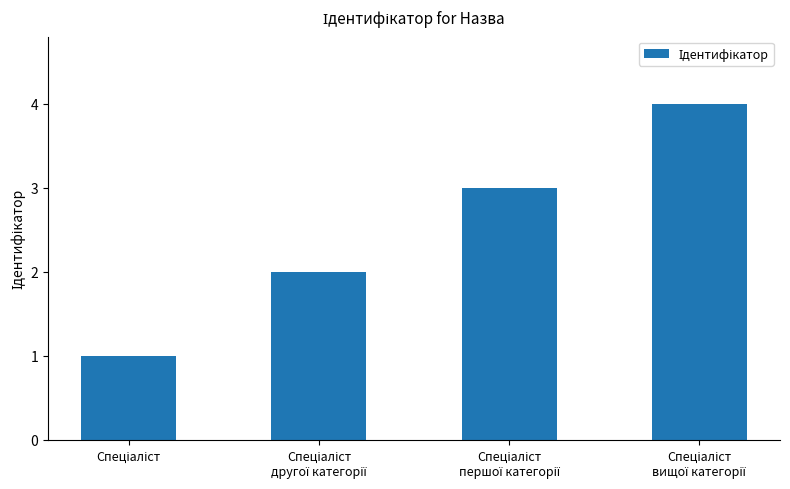

What is the difference between the maximum and minimum values?

3